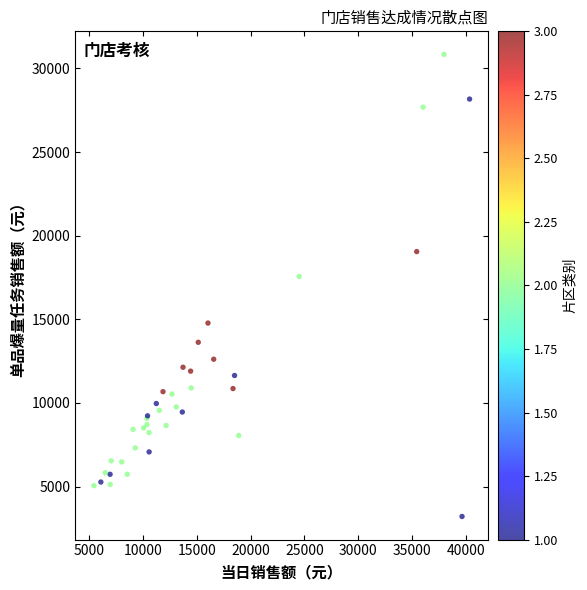

What Y value in the scatter plot is closest to 17027?

17563.1